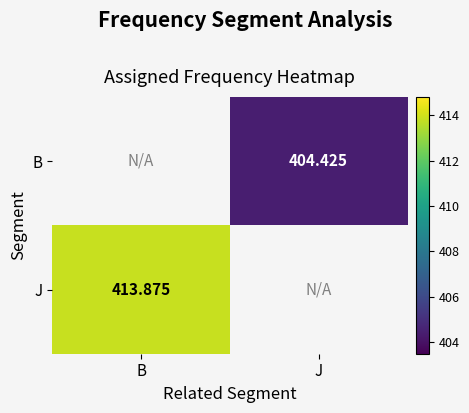

At which label does J reach its peak?

B